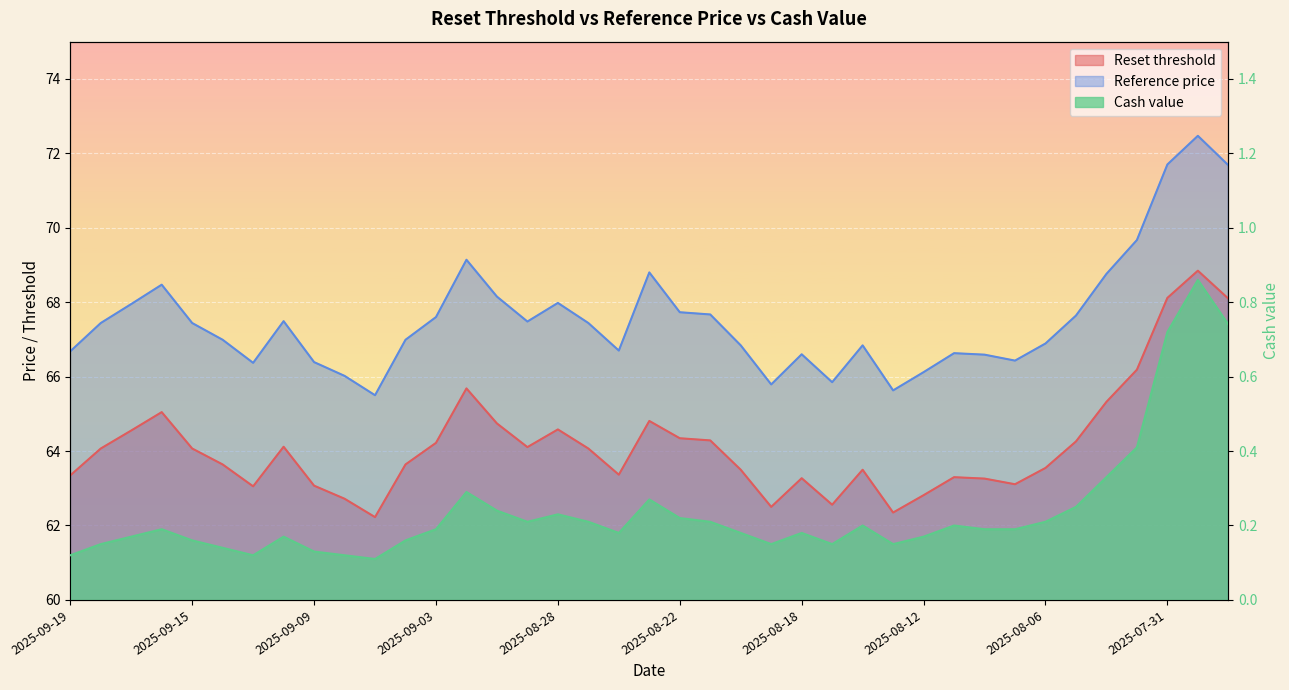

List the labels in order of Reset threshold value, smallest first.

2025-09-05, 2025-08-13, 2025-08-19, 2025-08-15, 2025-09-08, 2025-08-12, 2025-09-11, 2025-09-09, 2025-08-07, 2025-08-08, 2025-08-18, 2025-08-11, 2025-09-19, 2025-08-26, 2025-08-20, 2025-08-14, 2025-08-06, 2025-09-12, 2025-09-04, 2025-09-18, 2025-09-15, 2025-08-27, 2025-08-29, 2025-09-10, 2025-09-03, 2025-08-05, 2025-08-21, 2025-08-22, 2025-09-17, 2025-08-28, 2025-09-01, 2025-08-25, 2025-09-16, 2025-08-04, 2025-09-02, 2025-08-01, 2025-07-29, 2025-07-31, 2025-07-30